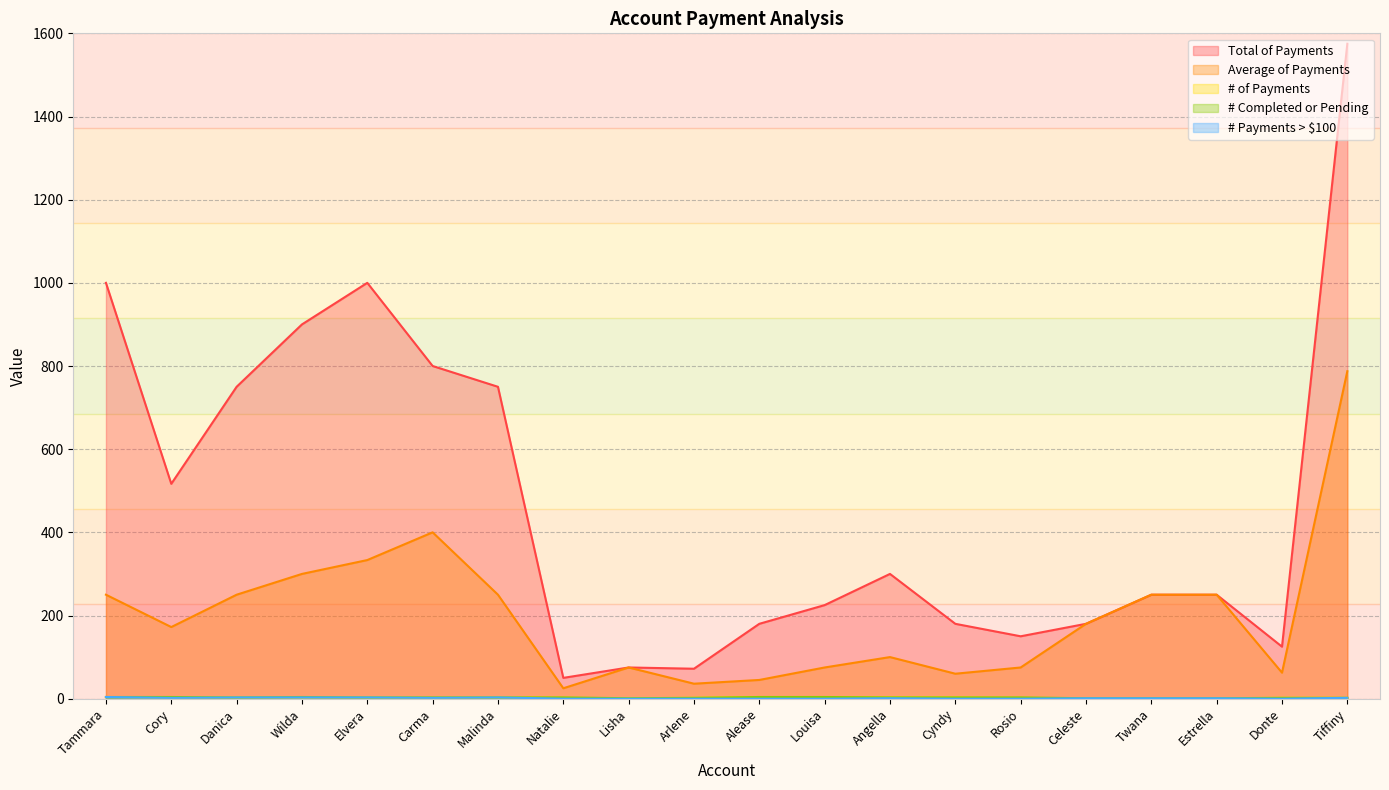

Which series has the widest spread of values?

Total of Payments